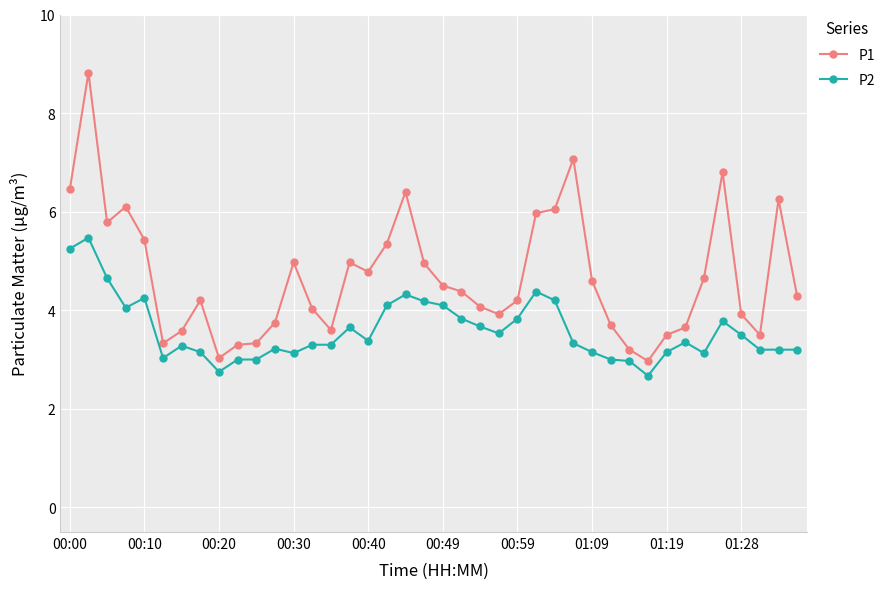

What is the sum of all P2 values?

143.6